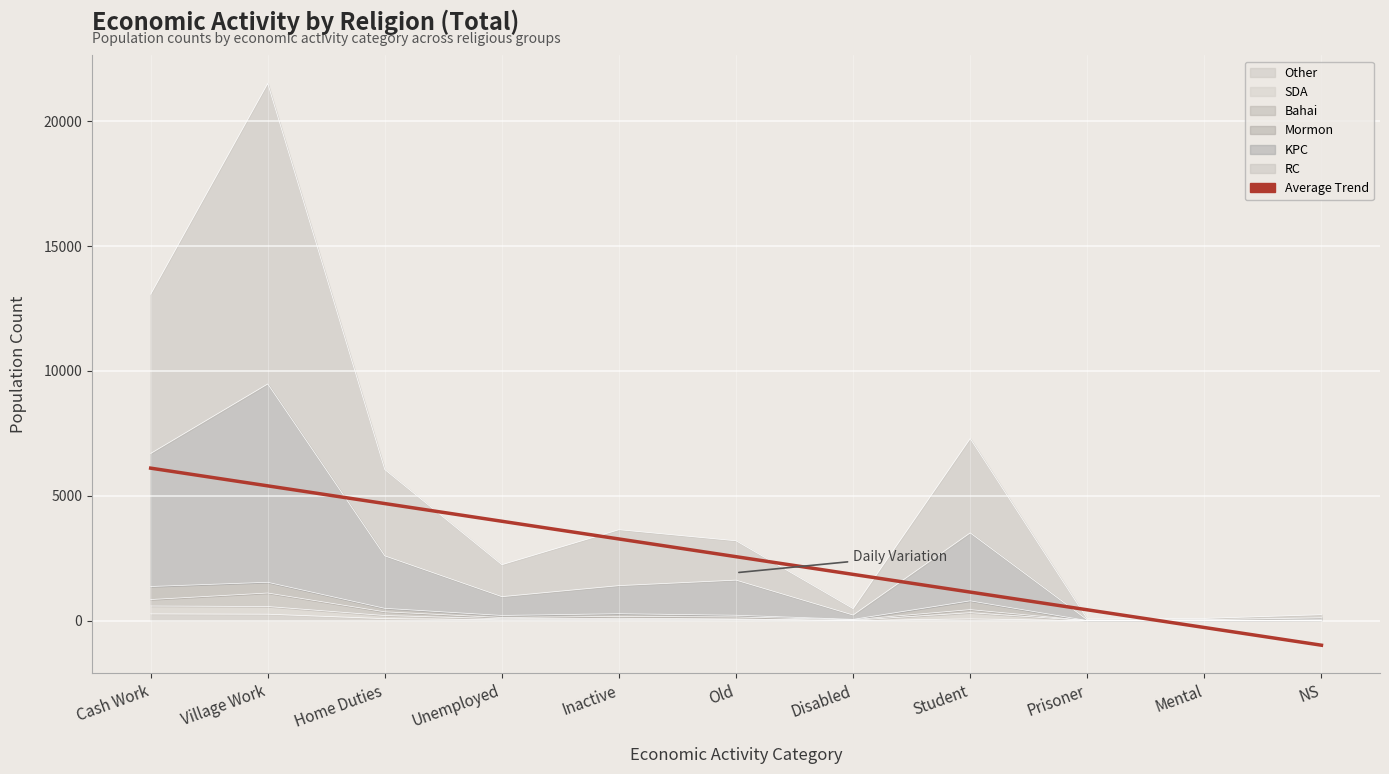

How many values are below 2562?

5